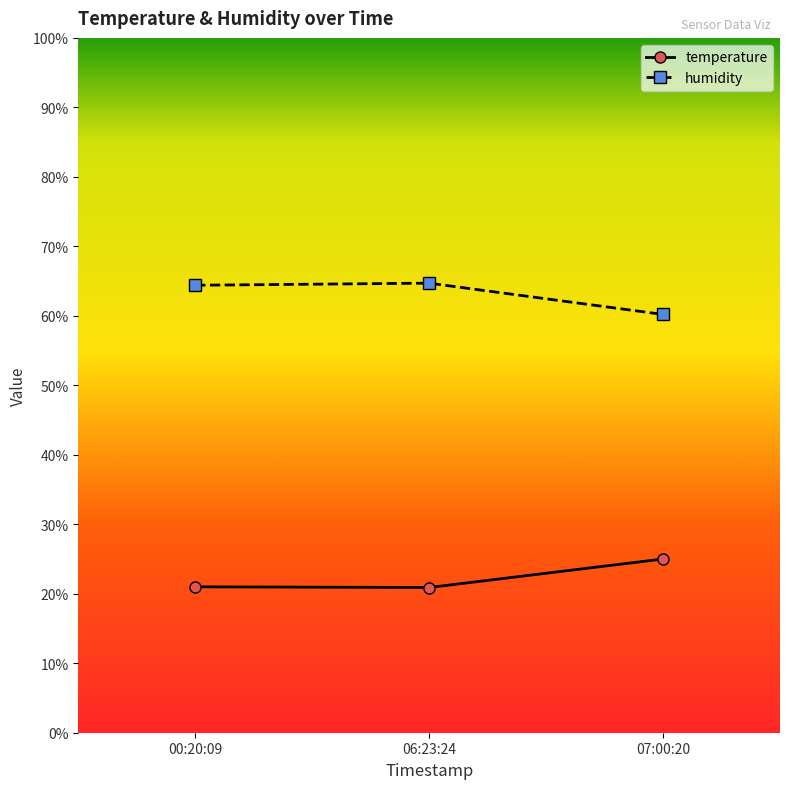

What is the value of the temperature point at the 2nd from the left?

20.9